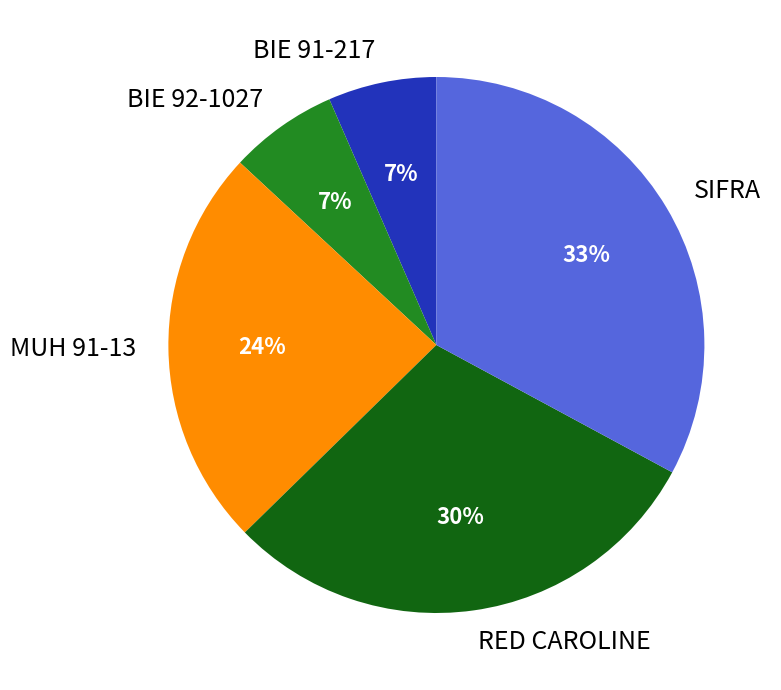

Is there a majority slice in this chart?

No